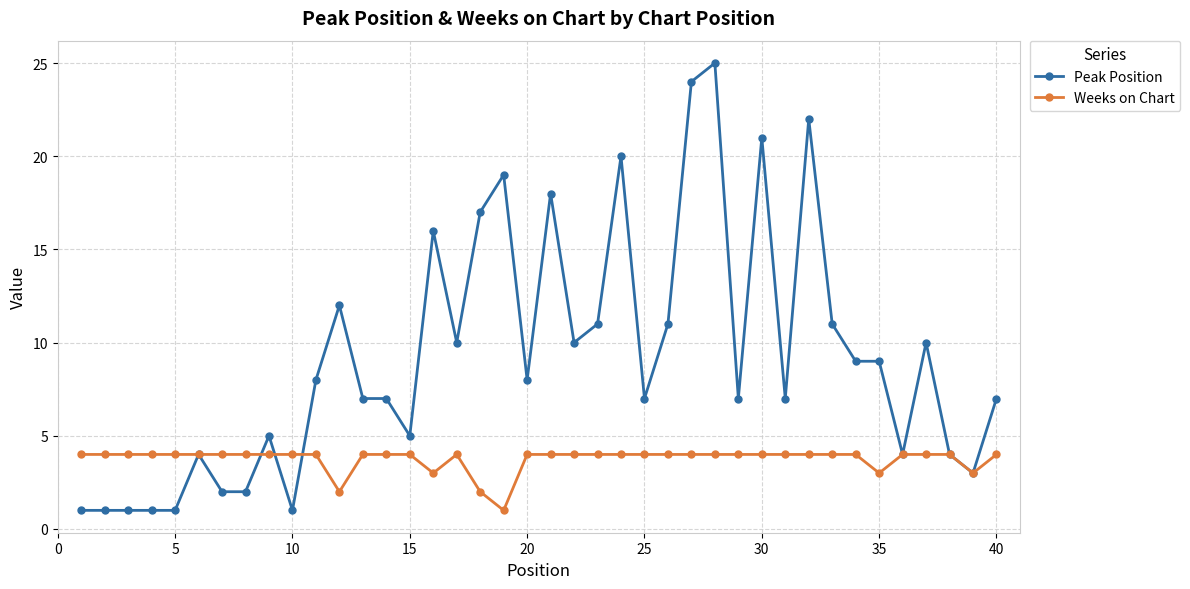

What is the highest value of the Weeks on Chart series?

4